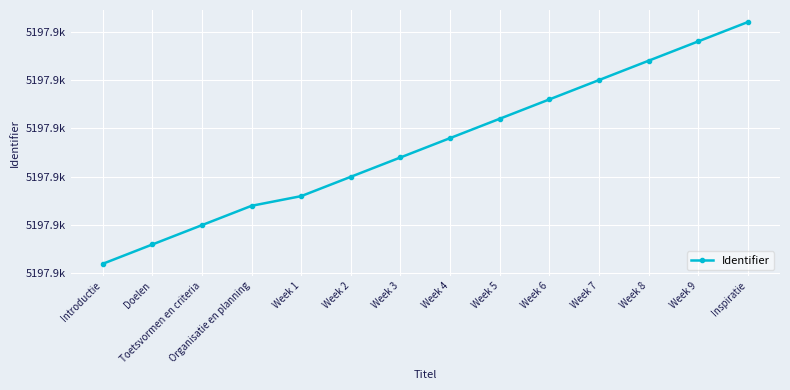

Which category has the highest value across all series?

Inspiratie